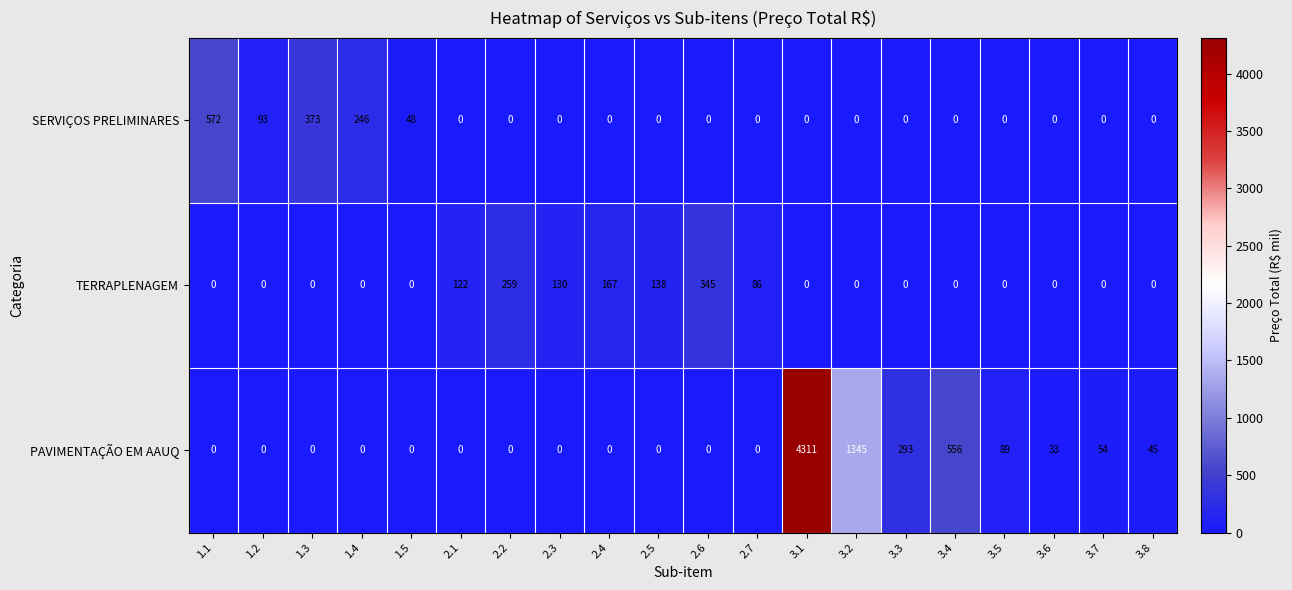

List the series in order of their peak value, lowest first.

TERRAPLENAGEM, SERVIÇOS PRELIMINARES, PAVIMENTAÇÃO EM AAUQ